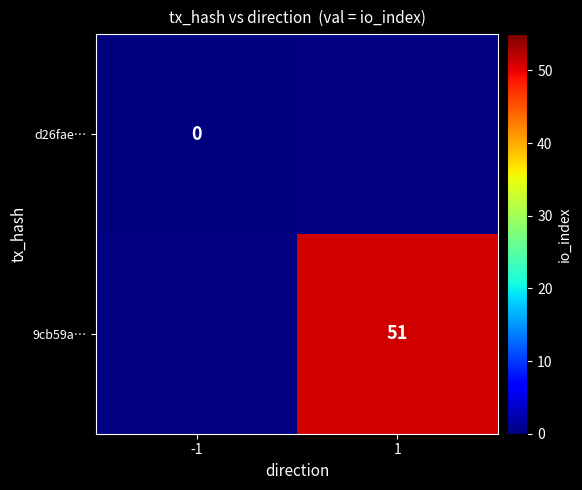

At how many categories does at least one series exceed 43?

1